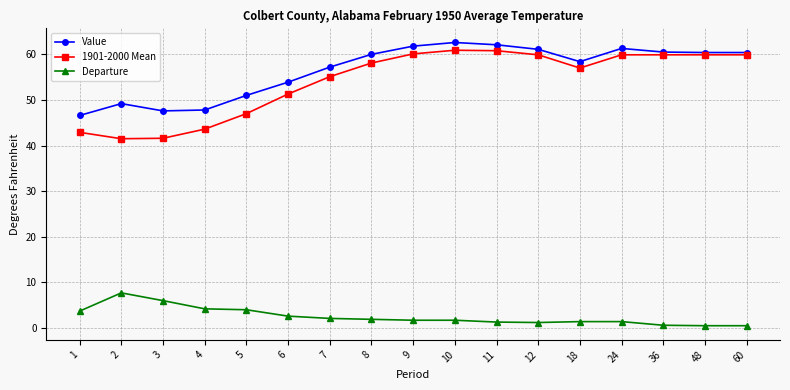

At how many categories does at least one series exceed 18?

17